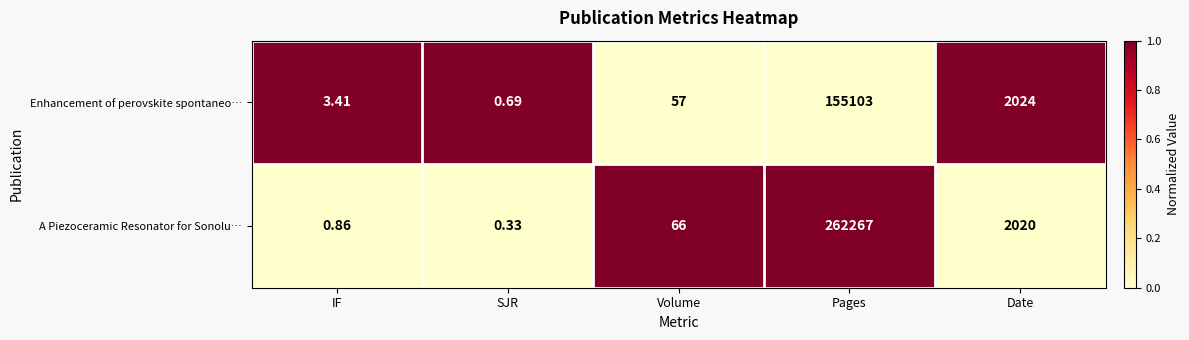

At which label is A Piezoceramic Resonator for Sonolu… closest to 131133?

Date